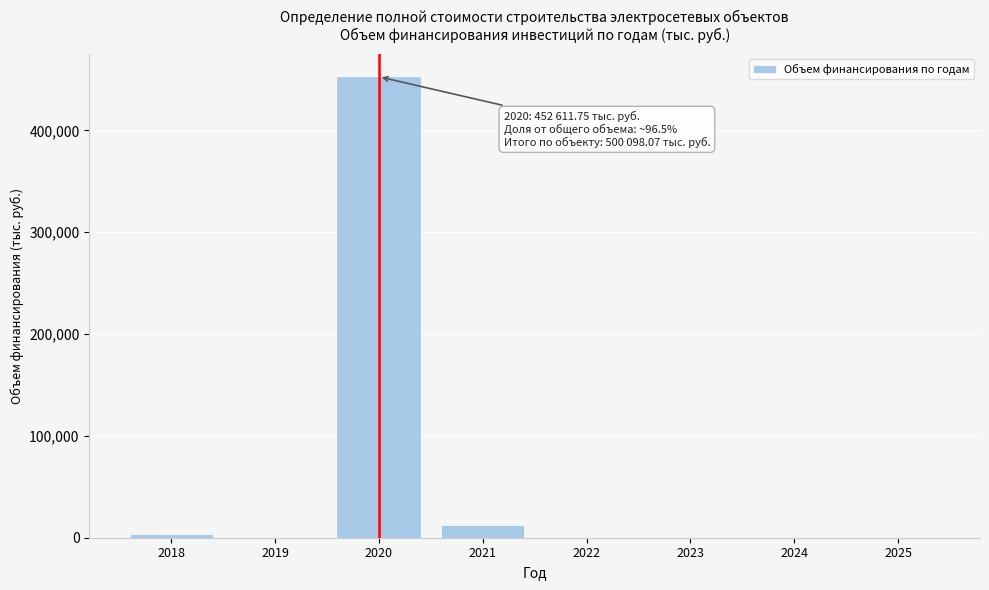

Reading left to right, extract all data points from this chart.

2018=3671.4	2019=0.0	2020=452611.7	2021=12816.0	2022=0.0	2023=0.0	2024=0.0	2025=0.0